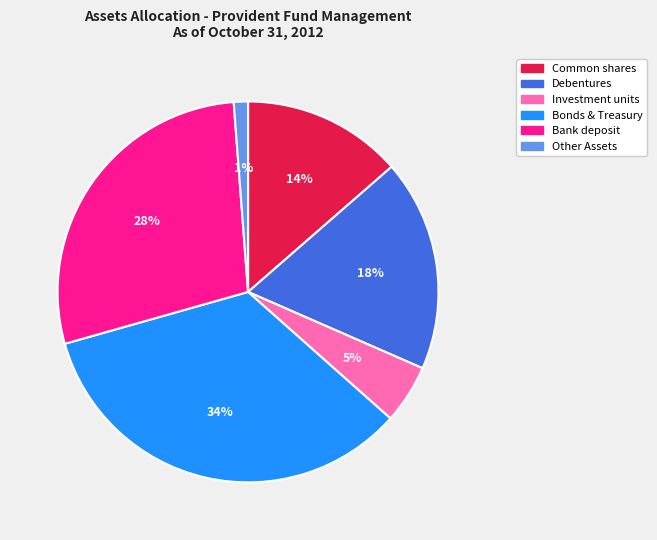

How many slices are in this pie chart?

6